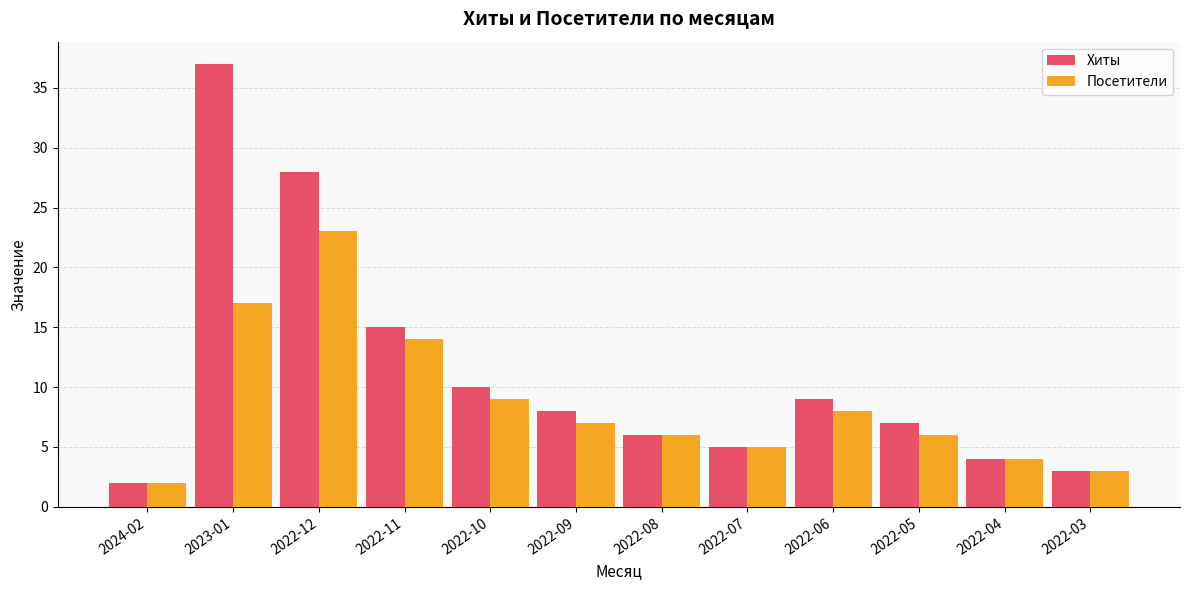

Does the chart contain any negative values?

No